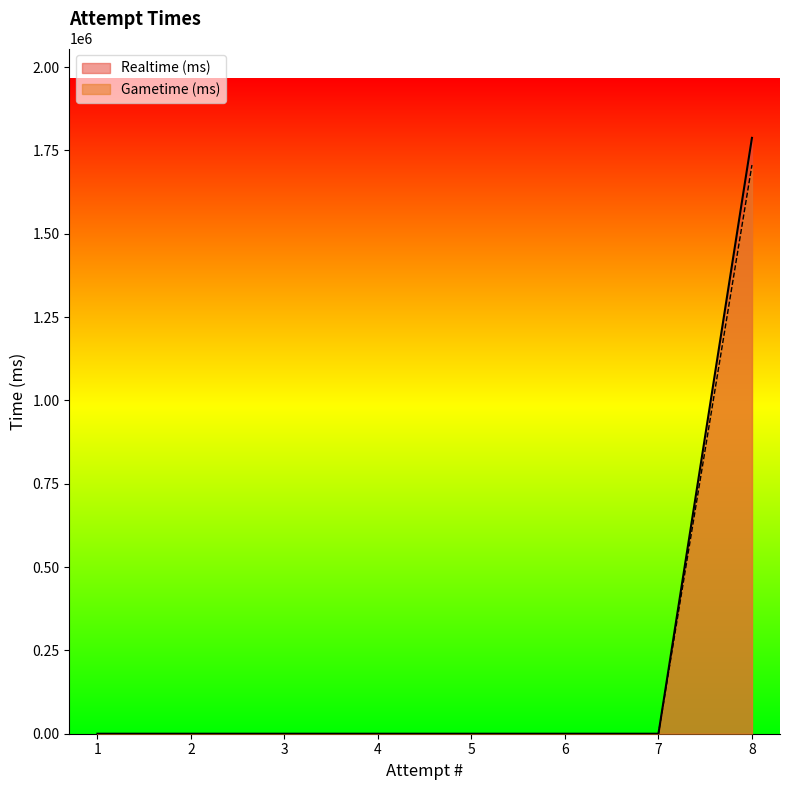

At 8, list the series in order from smallest to largest.

Gametime (ms), Realtime (ms)